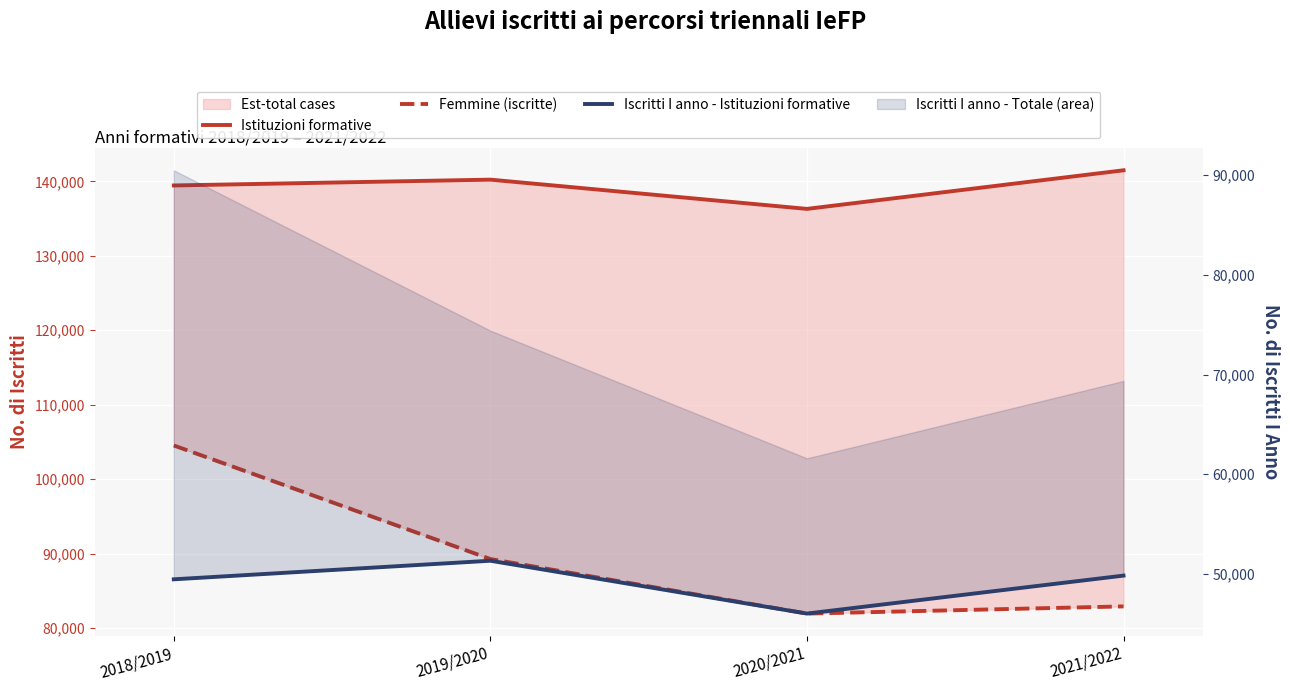

True or false: Iscritti I anno - Istituzioni formative and Femmine (iscritte) intersect in this chart.

False